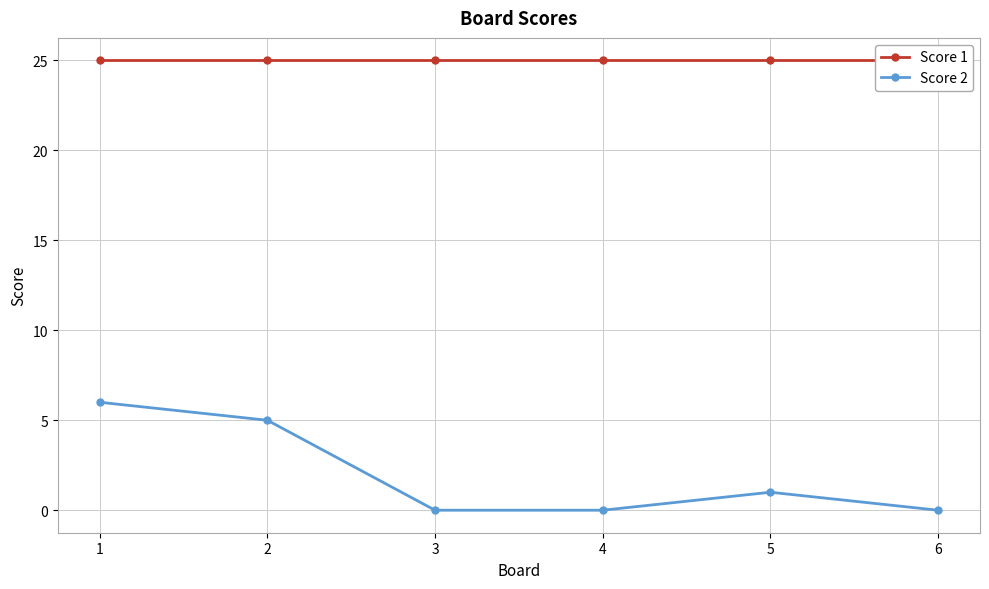

List the series in order of their overall mean, highest first.

Score 1, Score 2